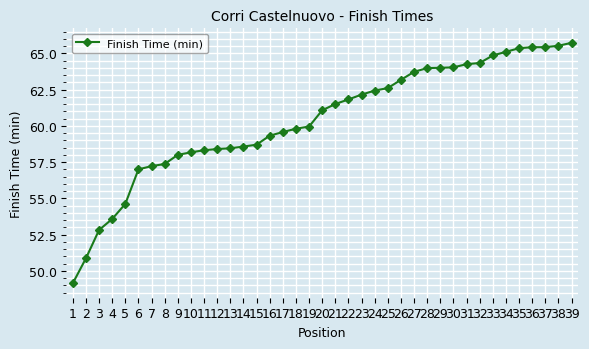

At which label is the value closest to 57?

6